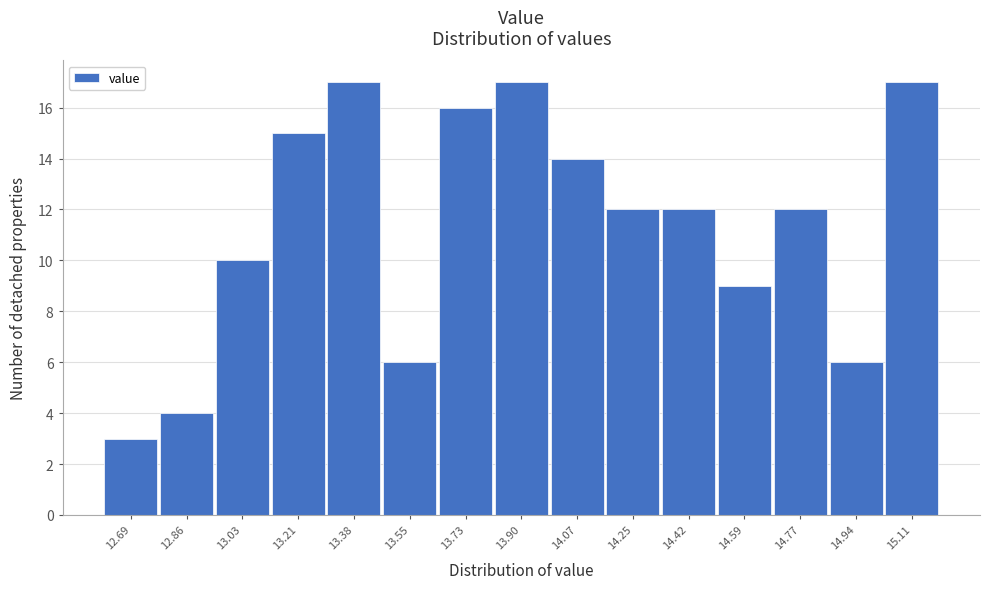

Reading left to right, transcribe this chart: for each bar, give the range it covers on the x-axis and its height. Neither the bar edges nor the heights are printed on the chart, so give them approximately, as read against the axes.

12.60 to 12.78: 3
12.78 to 12.94: 4
12.94 to 13.12: 10
13.12 to 13.30: 15
13.30 to 13.46: 17
13.46 to 13.64: 6
13.64 to 13.82: 16
13.82 to 13.98: 17
13.98 to 14.16: 14
14.16 to 14.34: 12
14.34 to 14.50: 12
14.50 to 14.68: 9
14.68 to 14.86: 12
14.86 to 15.02: 6
15.02 to 15.20: 17